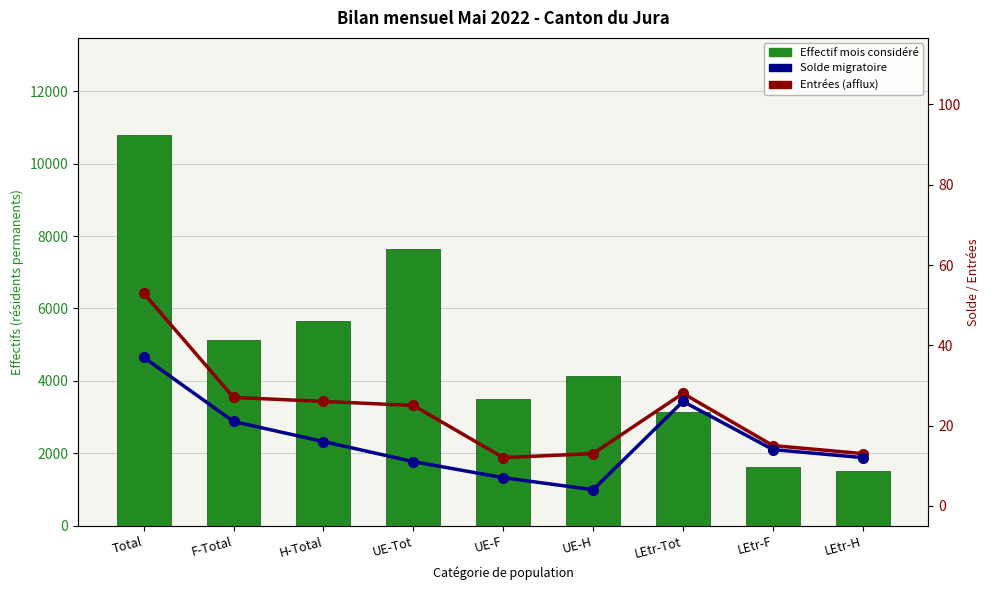

At which category does the chart reach its peak across all series?

Total